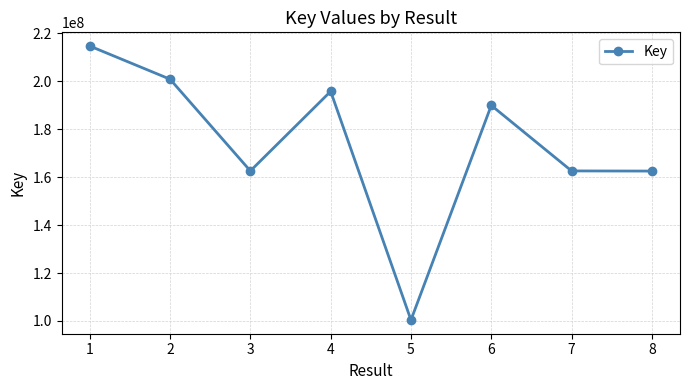

At which category does the chart reach its peak across all series?

1